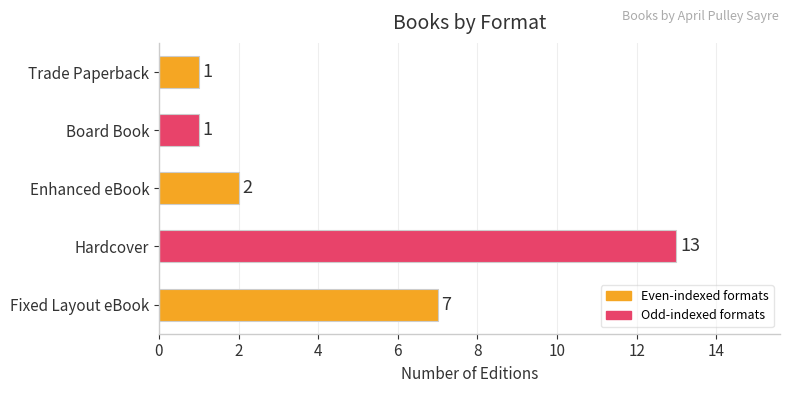

Reading bottom to top, extract all data points from this chart.

Fixed Layout eBook=7	Hardcover=13	Enhanced eBook=2	Board Book=1	Trade Paperback=1